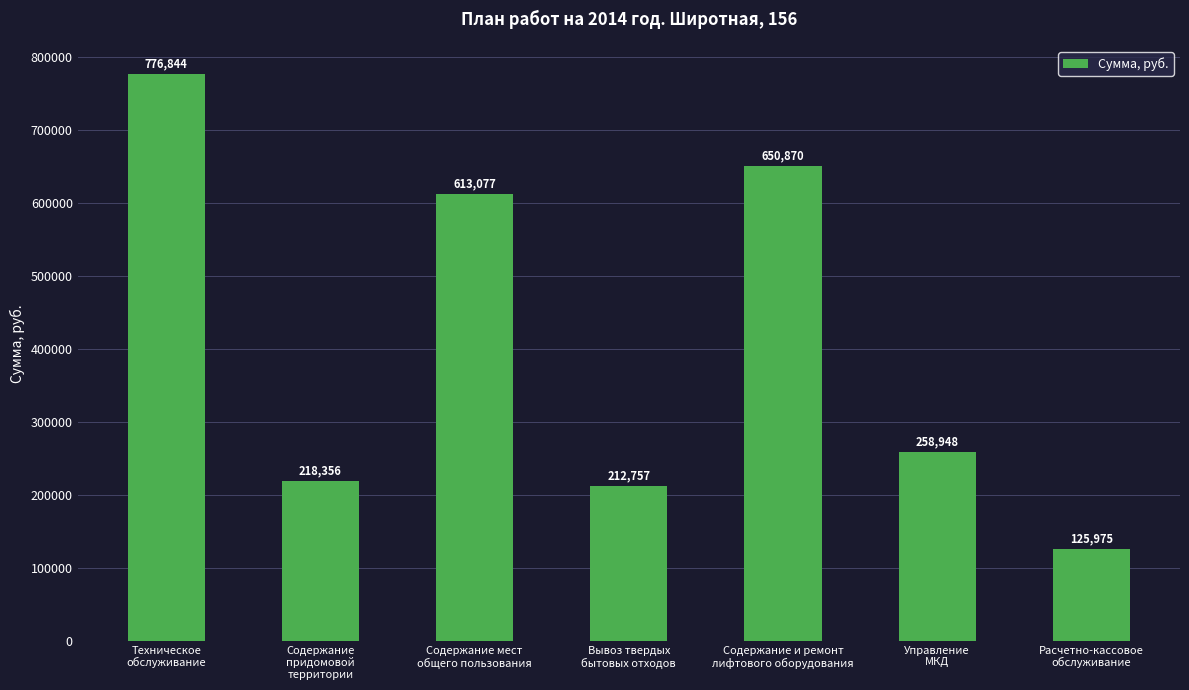

How many series are shown in this chart?

1